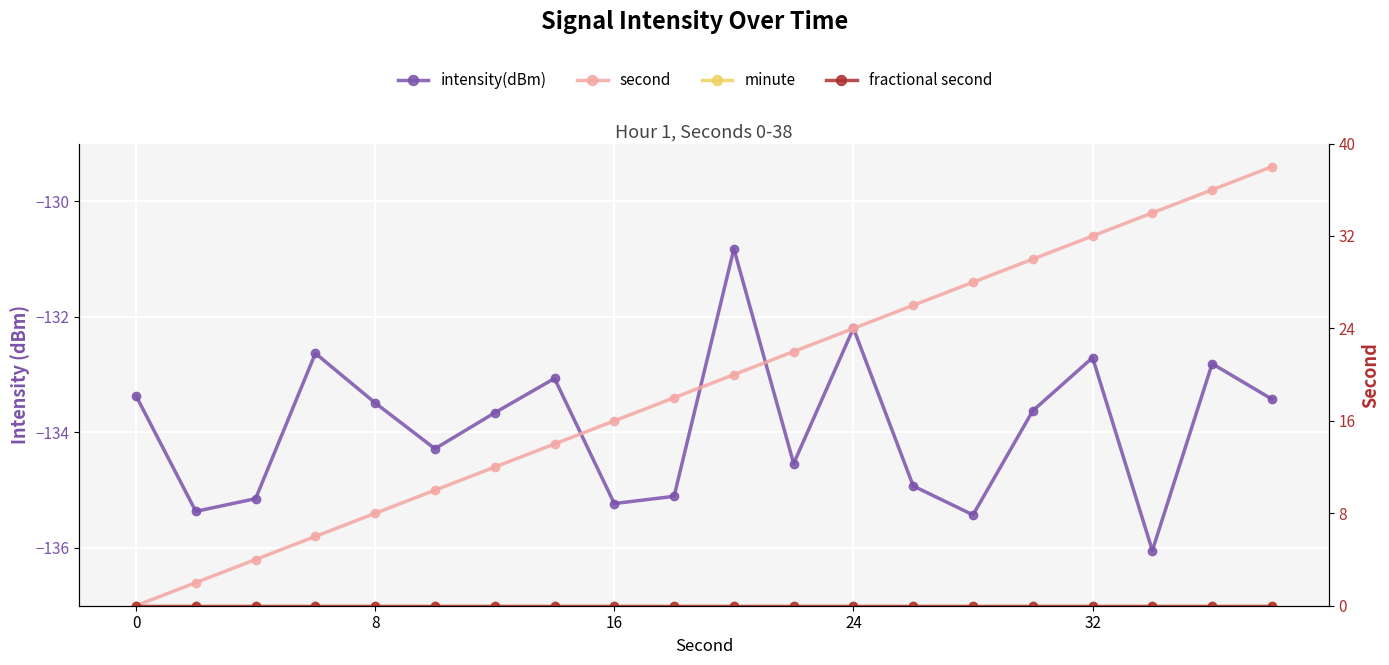

Reading left to right, what are all the values shown in this chart?

intensity(dBm): -133.4	-135.4	-135.1	-132.6	-133.5	-134.3	-133.7	-133.1	-135.2	-135.1	-130.8	-134.5	-132.2	-134.9	-135.4	-133.6	-132.7	-136.0	-132.8	-133.4
second: 0.0	2.0	4.0	6.0	8.0	10.0	12.0	14.0	16.0	18.0	20.0	22.0	24.0	26.0	28.0	30.0	32.0	34.0	36.0	38.0
minute: 0.0	0.0	0.0	0.0	0.0	0.0	0.0	0.0	0.0	0.0	0.0	0.0	0.0	0.0	0.0	0.0	0.0	0.0	0.0	0.0
fractional second: 0.0	0.0	0.0	0.0	0.0	0.0	0.0	0.0	0.0	0.0	0.0	0.0	0.0	0.0	0.0	0.0	0.0	0.0	0.0	0.0